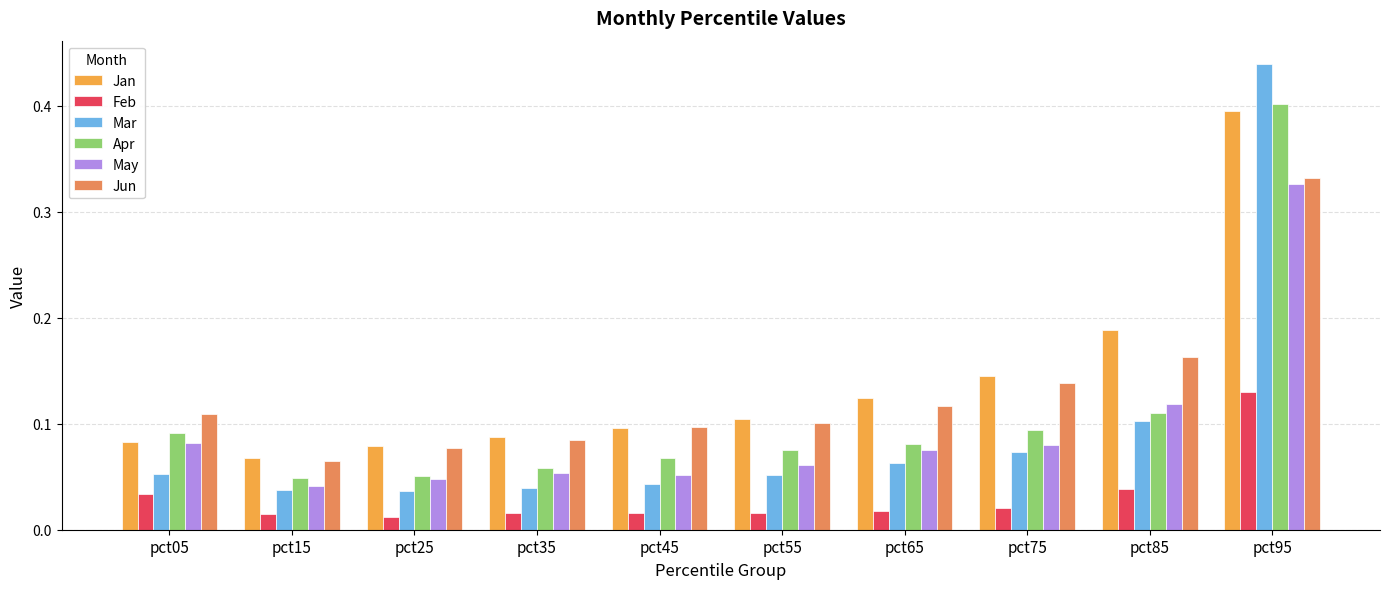

Reading left to right, extract all data points from this chart.

Jan: 0.1	0.1	0.1	0.1	0.1	0.1	0.1	0.1	0.2	0.4
Feb: 0.0	0.0	0.0	0.0	0.0	0.0	0.0	0.0	0.0	0.1
Mar: 0.1	0.0	0.0	0.0	0.0	0.1	0.1	0.1	0.1	0.4
Apr: 0.1	0.0	0.1	0.1	0.1	0.1	0.1	0.1	0.1	0.4
May: 0.1	0.0	0.0	0.1	0.1	0.1	0.1	0.1	0.1	0.3
Jun: 0.1	0.1	0.1	0.1	0.1	0.1	0.1	0.1	0.2	0.3